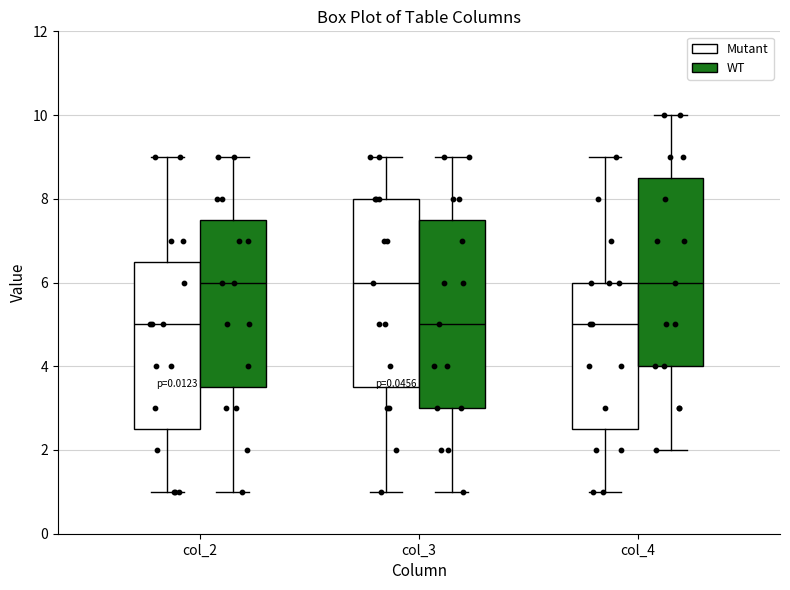

Reading left to right, transcribe this box plot: for each box, give where its median line is, the range the box spans, and where its two whiskers end, as read against the y-axis. The values are not printed on the chart, so give them approximately, as read against the axis.

col_2 (Mutant): median 5.0, box 2.6 to 6.6, whiskers 1.0 to 9.0
col_2 (WT): median 6.0, box 3.6 to 7.6, whiskers 1.0 to 9.0
col_3 (Mutant): median 6.0, box 3.6 to 8.0, whiskers 1.0 to 9.0
col_3 (WT): median 5.0, box 3.0 to 7.6, whiskers 1.0 to 9.0
col_4 (Mutant): median 5.0, box 2.6 to 6.0, whiskers 1.0 to 9.0
col_4 (WT): median 6.0, box 4.0 to 8.6, whiskers 2.0 to 10.0